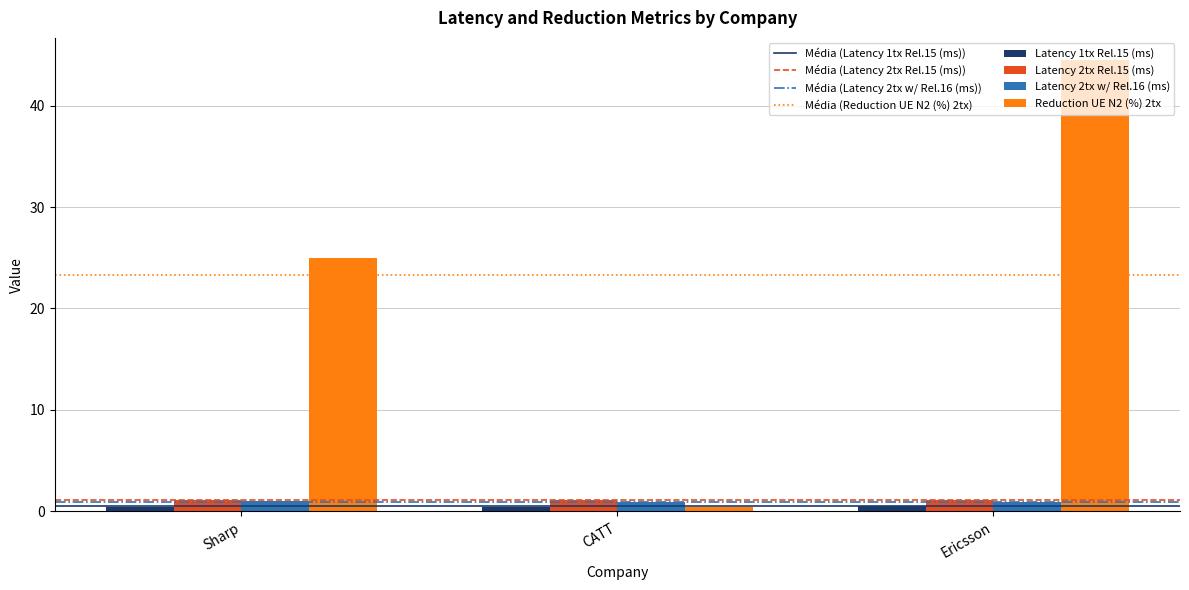

Which series has the largest range (max minus min)?

Reduction UE N2 (%) 2tx